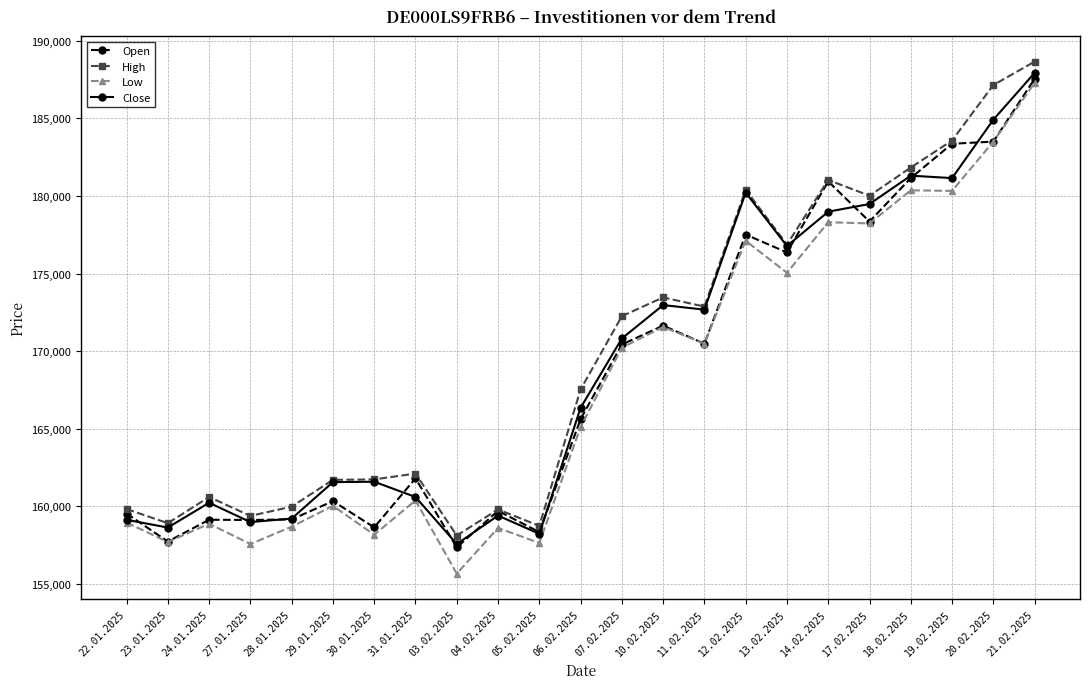

What is the approximate value of Low at 23.01.2025?

157699